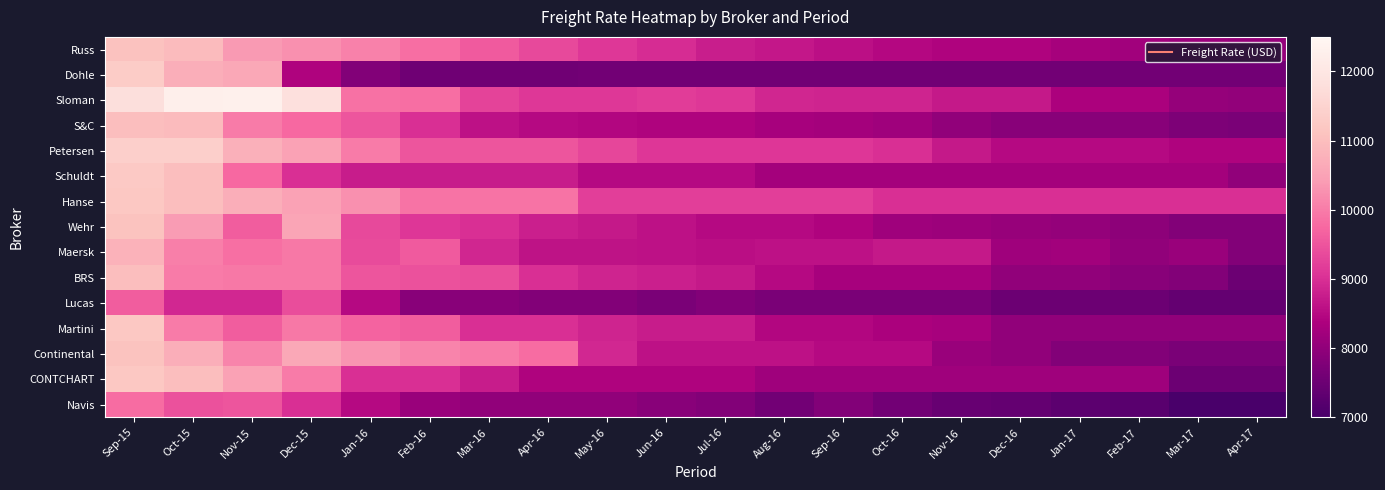

Reading right to left, transcribe all the data shown in this chart.

Russ: Apr-17=8061	Mar-17=8133	Feb-17=8207	Jan-17=8288	Dec-16=8398	Nov-16=8400	Oct-16=8478	Sep-16=8584	Aug-16=8695	Jul-16=8770	Jun-16=8960	May-16=9107	Apr-16=9358	Mar-16=9562	Feb-16=9833	Jan-16=10057	Dec-15=10247	Nov-15=10390	Oct-15=10943	Sep-15=11070
Dohle: Apr-17=7600	Mar-17=7600	Feb-17=7600	Jan-17=7600	Dec-16=7600	Nov-16=7600	Oct-16=7600	Sep-16=7600	Aug-16=7600	Jul-16=7600	Jun-16=7600	May-16=7600	Apr-16=7567	Mar-16=7567	Feb-16=7541	Jan-16=7807	Dec-15=8400	Nov-15=10600	Oct-15=10700	Sep-15=11300
Sloman: Apr-17=8010	Mar-17=8070	Feb-17=8350	Jan-17=8363	Dec-16=8700	Nov-16=8717	Oct-16=8867	Sep-16=8867	Aug-16=8883	Jul-16=9108	Jun-16=9170	May-16=9108	Apr-16=9125	Mar-16=9275	Feb-16=9825	Jan-16=9875	Dec-15=11813	Nov-15=12292	Oct-15=12250	Sep-15=11800
S&C: Apr-17=7700	Mar-17=7750	Feb-17=7900	Jan-17=7900	Dec-16=7900	Nov-16=8000	Oct-16=8200	Sep-16=8250	Aug-16=8300	Jul-16=8400	Jun-16=8400	May-16=8450	Apr-16=8500	Mar-16=8600	Feb-16=9000	Jan-16=9500	Dec-15=9750	Nov-15=10000	Oct-15=10950	Sep-15=11000
Petersen: Apr-17=8400	Mar-17=8400	Feb-17=8500	Jan-17=8500	Dec-16=8500	Nov-16=8700	Oct-16=9000	Sep-16=9100	Aug-16=9100	Jul-16=9100	Jun-16=9100	May-16=9300	Apr-16=9500	Mar-16=9500	Feb-16=9500	Jan-16=10000	Dec-15=10500	Nov-15=10750	Oct-15=11400	Sep-15=11400
Schuldt: Apr-17=8000	Mar-17=8250	Feb-17=8250	Jan-17=8250	Dec-16=8250	Nov-16=8250	Oct-16=8250	Sep-16=8250	Aug-16=8250	Jul-16=8500	Jun-16=8500	May-16=8500	Apr-16=8750	Mar-16=8750	Feb-16=8750	Jan-16=8750	Dec-15=9000	Nov-15=9750	Oct-15=11000	Sep-15=11250
Hanse: Apr-17=9000	Mar-17=9000	Feb-17=9000	Jan-17=9000	Dec-16=9000	Nov-16=9000	Oct-16=9000	Sep-16=9200	Aug-16=9200	Jul-16=9200	Jun-16=9200	May-16=9200	Apr-16=9900	Mar-16=9900	Feb-16=9900	Jan-16=10250	Dec-15=10500	Nov-15=10700	Oct-15=11000	Sep-15=11200
Wehr: Apr-17=7800	Mar-17=7800	Feb-17=7950	Jan-17=8050	Dec-16=8075	Nov-16=8150	Oct-16=8200	Sep-16=8400	Aug-16=8500	Jul-16=8500	Jun-16=8600	May-16=8700	Apr-16=8800	Mar-16=9000	Feb-16=9100	Jan-16=9350	Dec-15=10550	Nov-15=9600	Oct-15=10400	Sep-15=11100
Maersk: Apr-17=7800	Mar-17=8100	Feb-17=8000	Jan-17=8240	Dec-16=8200	Nov-16=8700	Oct-16=8710	Sep-16=8605	Aug-16=8597	Jul-16=8548	Jun-16=8600	May-16=8625	Apr-16=8623	Mar-16=8873	Feb-16=9571	Jan-16=9375	Dec-15=9950	Nov-15=9849	Oct-15=10042	Sep-15=10783
BRS: Apr-17=7500	Mar-17=7800	Feb-17=7900	Jan-17=8000	Dec-16=8000	Nov-16=8300	Oct-16=8300	Sep-16=8300	Aug-16=8500	Jul-16=8700	Jun-16=8800	May-16=8850	Apr-16=9000	Mar-16=9400	Feb-16=9450	Jan-16=9500	Dec-15=9950	Nov-15=9950	Oct-15=10000	Sep-15=11000
Lucas: Apr-17=7400	Mar-17=7400	Feb-17=7500	Jan-17=7500	Dec-16=7500	Nov-16=7700	Oct-16=7700	Sep-16=7700	Aug-16=7700	Jul-16=7800	Jun-16=7700	May-16=7800	Apr-16=7800	Mar-16=7900	Feb-16=7900	Jan-16=8500	Dec-15=9400	Nov-15=8900	Oct-15=8900	Sep-15=9600
Martini: Apr-17=8000	Mar-17=8000	Feb-17=8000	Jan-17=8000	Dec-16=8000	Nov-16=8300	Oct-16=8350	Sep-16=8450	Aug-16=8450	Jul-16=8750	Jun-16=8750	May-16=8850	Apr-16=9000	Mar-16=9000	Feb-16=9600	Jan-16=9700	Dec-15=9950	Nov-15=9600	Oct-15=10000	Sep-15=11200
Continental: Apr-17=7700	Mar-17=7700	Feb-17=7800	Jan-17=7800	Dec-16=8000	Nov-16=8100	Oct-16=8500	Sep-16=8500	Aug-16=8600	Jul-16=8600	Jun-16=8600	May-16=8900	Apr-16=9800	Mar-16=10000	Feb-16=10100	Jan-16=10300	Dec-15=10600	Nov-15=10100	Oct-15=10700	Sep-15=11100
CONTCHART: Apr-17=7500	Mar-17=7500	Feb-17=8200	Jan-17=8200	Dec-16=8200	Nov-16=8200	Oct-16=8200	Sep-16=8200	Aug-16=8200	Jul-16=8400	Jun-16=8400	May-16=8400	Apr-16=8400	Mar-16=8750	Feb-16=9000	Jan-16=9000	Dec-15=10000	Nov-15=10500	Oct-15=11000	Sep-15=11200
Navis: Apr-17=7000	Mar-17=7000	Feb-17=7250	Jan-17=7300	Dec-16=7400	Nov-16=7450	Oct-16=7600	Sep-16=7800	Aug-16=7600	Jul-16=7800	Jun-16=7900	May-16=8000	Apr-16=8000	Mar-16=8000	Feb-16=8100	Jan-16=8500	Dec-15=9000	Nov-15=9500	Oct-15=9450	Sep-15=9800